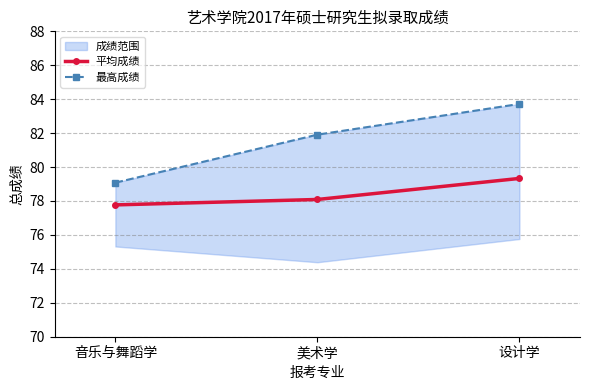

What is the maximum value shown in the chart?

83.7